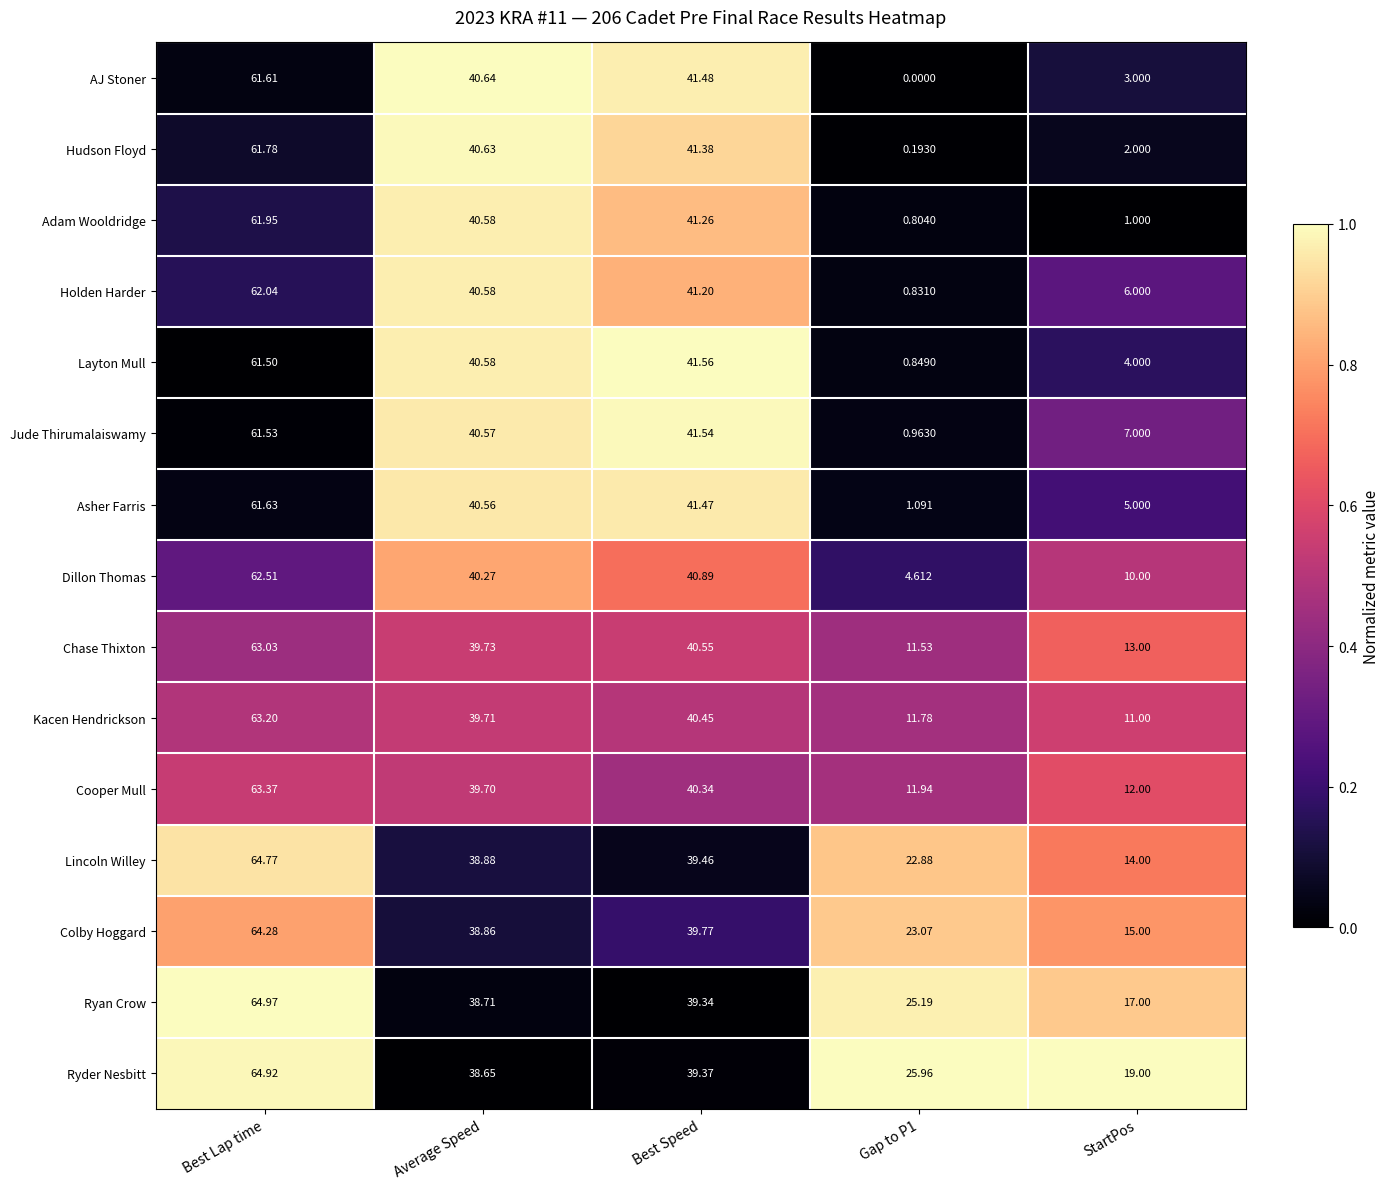

At which category is the sum across all series the highest?

Best Lap time